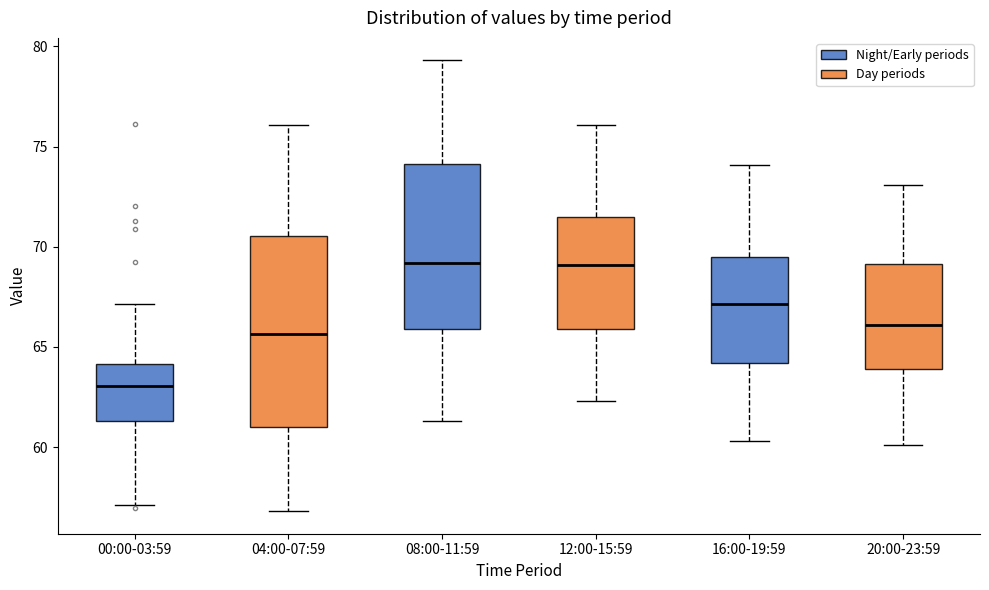

Comparing the boxes themselves (not the whiskers), which one is the tallest?

04:00-07:59